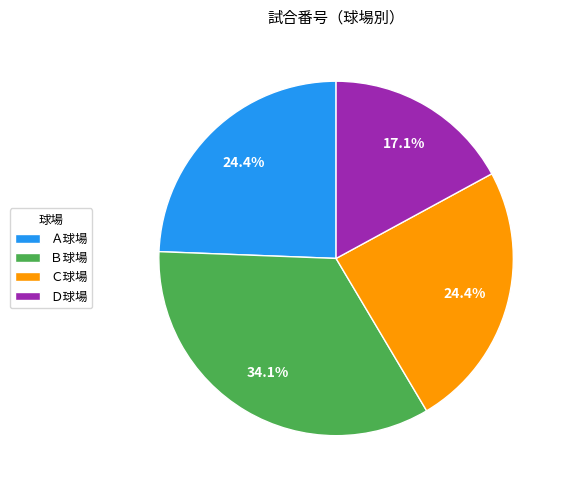

How many segments does this pie chart have?

4